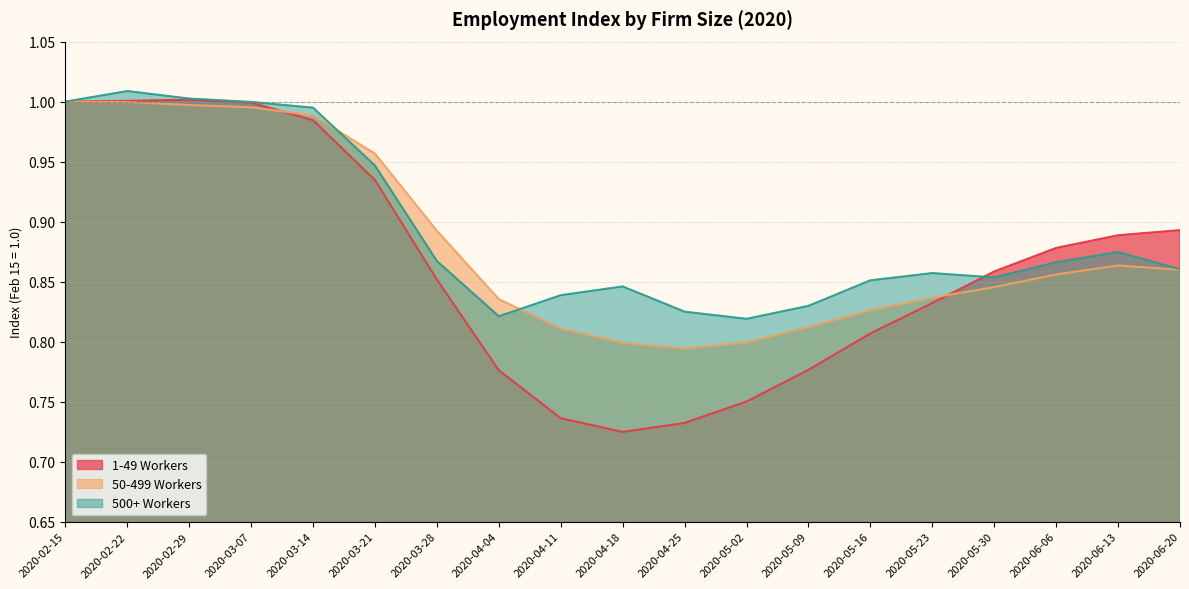

Rank the series by their average value, from highest to lowest.

500+ Workers, 50-499 Workers, 1-49 Workers